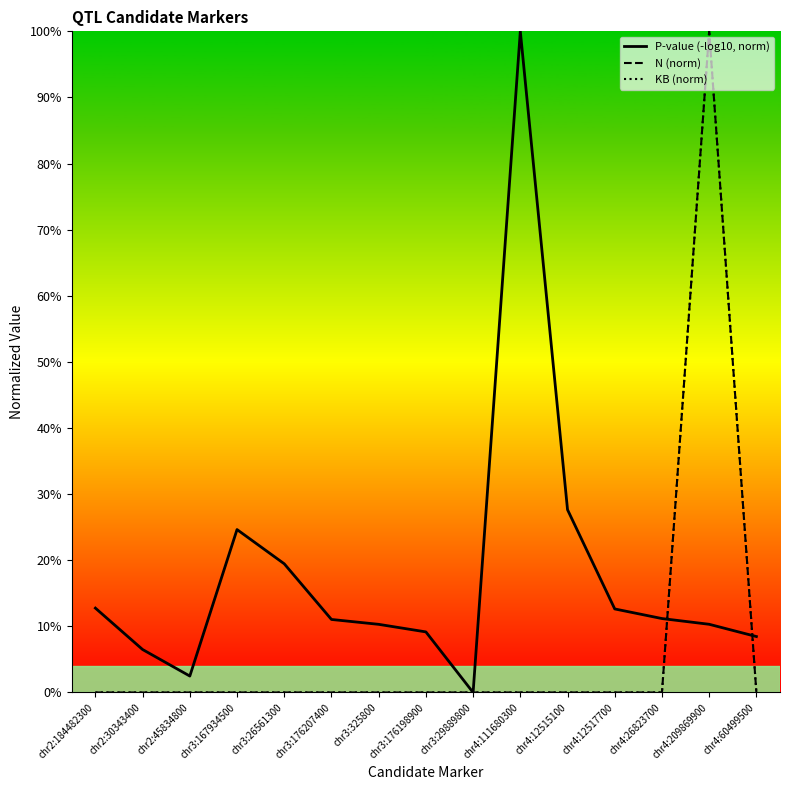

What are all the series names shown in the legend?

P-value (-log10, norm), N (norm), KB (norm)